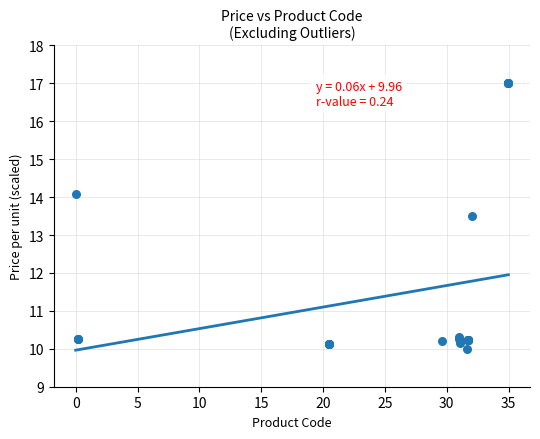

What Y value in the scatter plot is closest to 13?

13.5